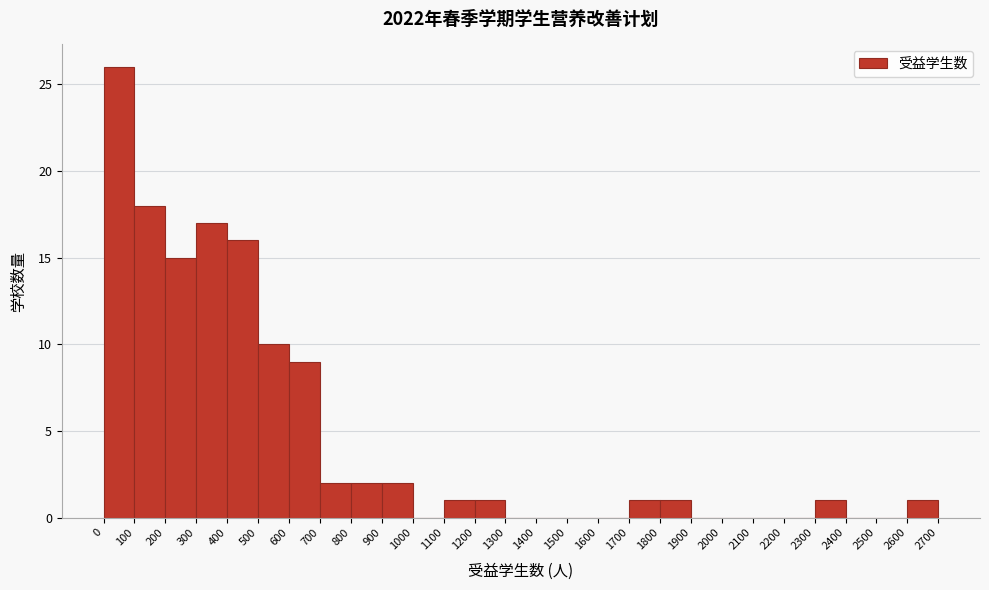

Reading left to right, list every bar in this chart as the range it spans on the x-axis followed by its height. The values are not printed on the chart, so give them approximately, as read against the axis.

0 to 100: 26
100 to 200: 18
200 to 300: 15
300 to 400: 17
400 to 500: 16
500 to 600: 10
600 to 700: 9
700 to 800: 2
800 to 900: 2
900 to 1000: 2
1000 to 1100: 0
1100 to 1200: 1
1200 to 1300: 1
1300 to 1400: 0
1400 to 1500: 0
1500 to 1600: 0
1600 to 1700: 0
1700 to 1800: 1
1800 to 1900: 1
1900 to 2000: 0
2000 to 2100: 0
2100 to 2200: 0
2200 to 2300: 0
2300 to 2400: 1
2400 to 2500: 0
2500 to 2600: 0
2600 to 2700: 1